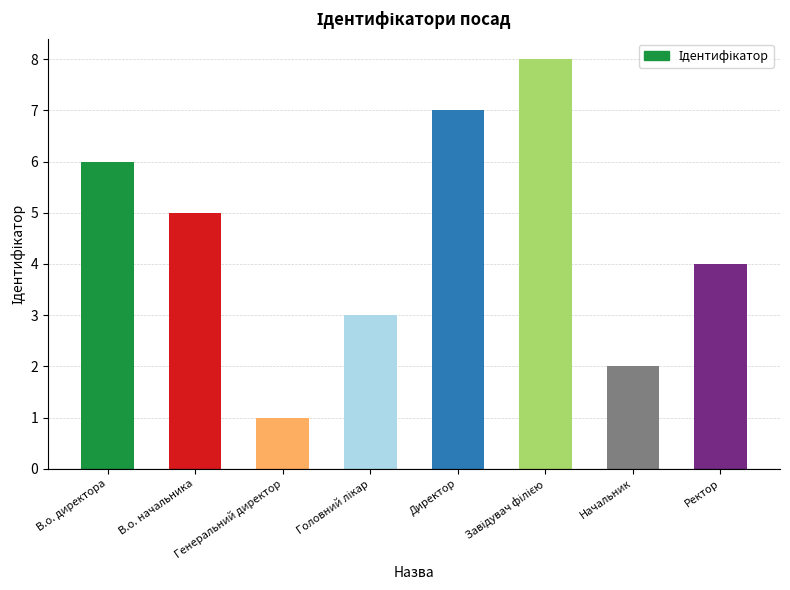

Between Ректор and Начальник, which is larger?

Ректор